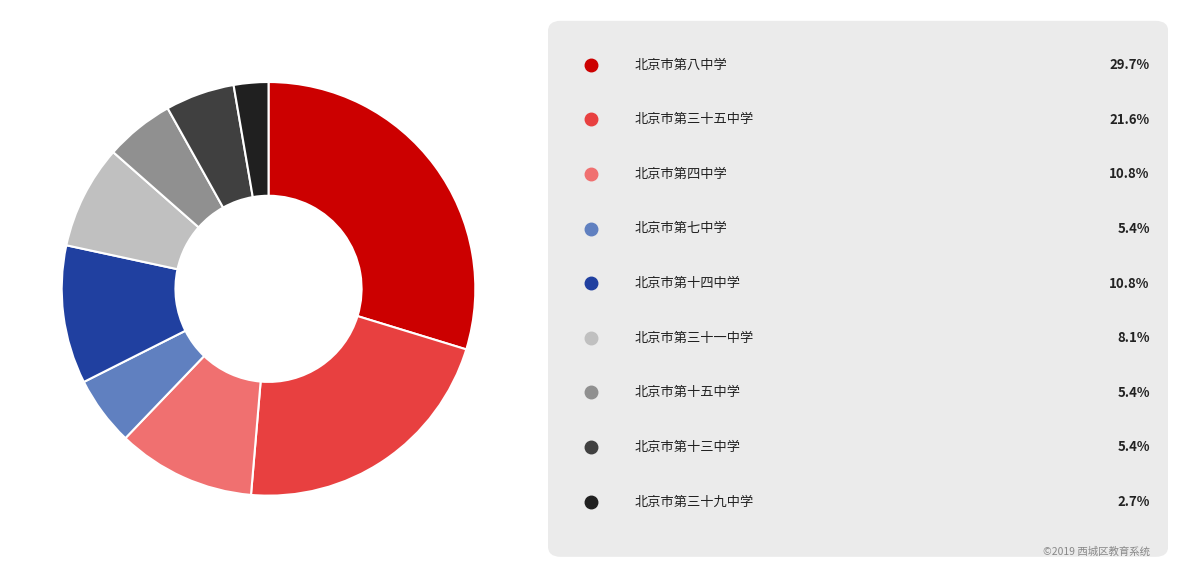

Count the number of slices in the pie.

9